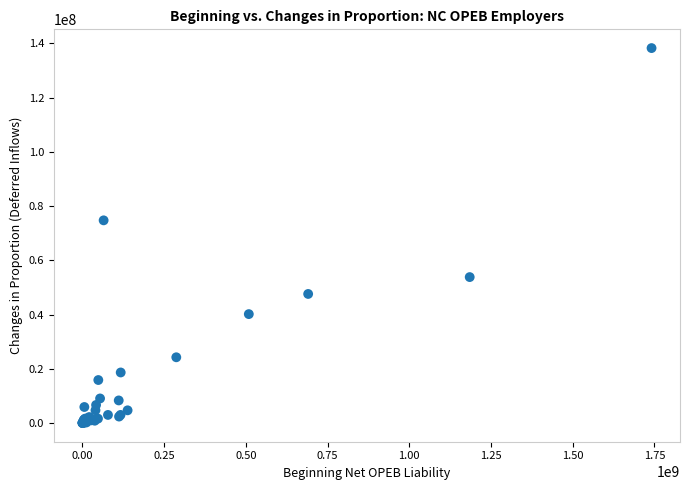

What Y value in the scatter plot is closest to 69128728?

74729032